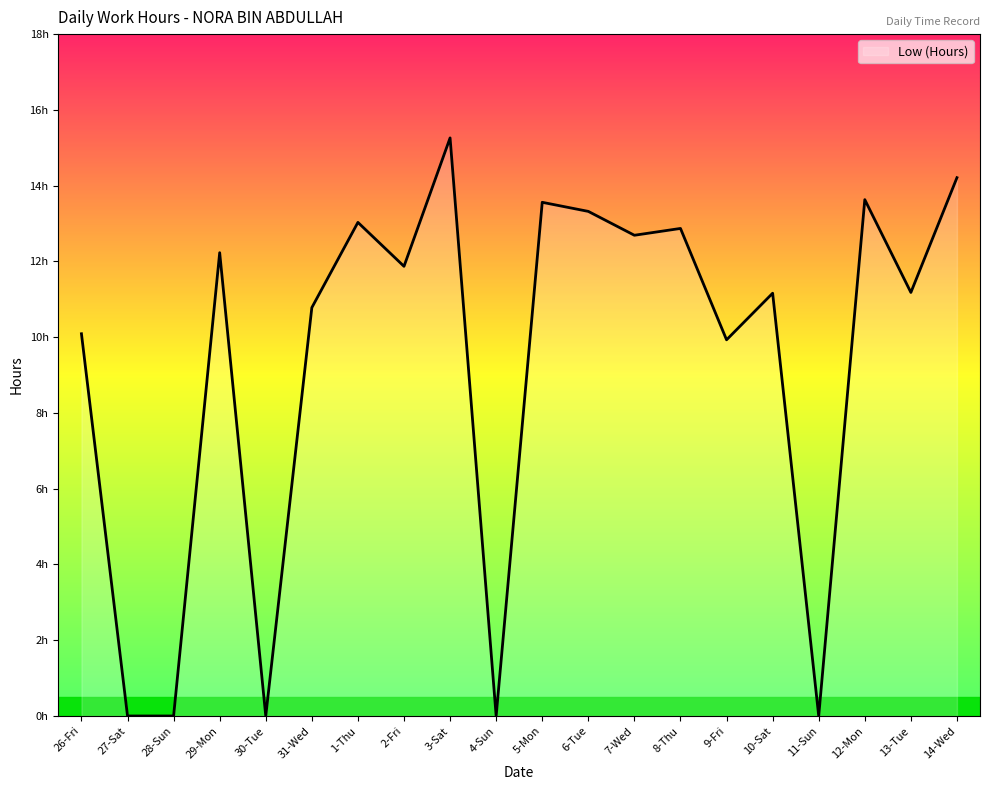

List the labels in order of value, largest first.

3-Sat, 14-Wed, 12-Mon, 5-Mon, 6-Tue, 1-Thu, 8-Thu, 7-Wed, 29-Mon, 2-Fri, 13-Tue, 10-Sat, 31-Wed, 26-Fri, 9-Fri, 27-Sat, 28-Sun, 30-Tue, 4-Sun, 11-Sun